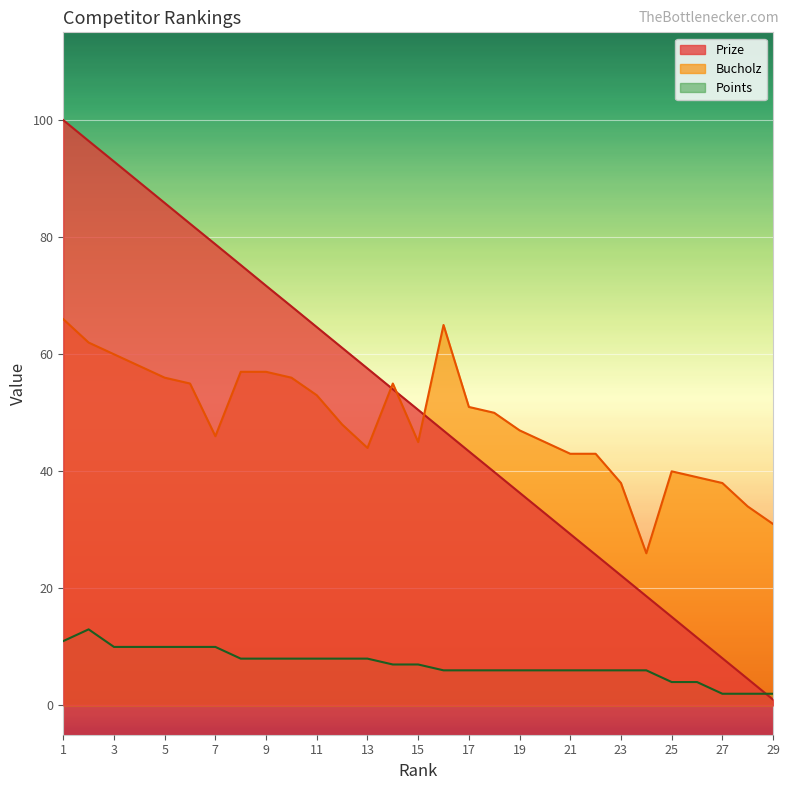

What is the value of the Prize point at the 18th from the left?

39.9